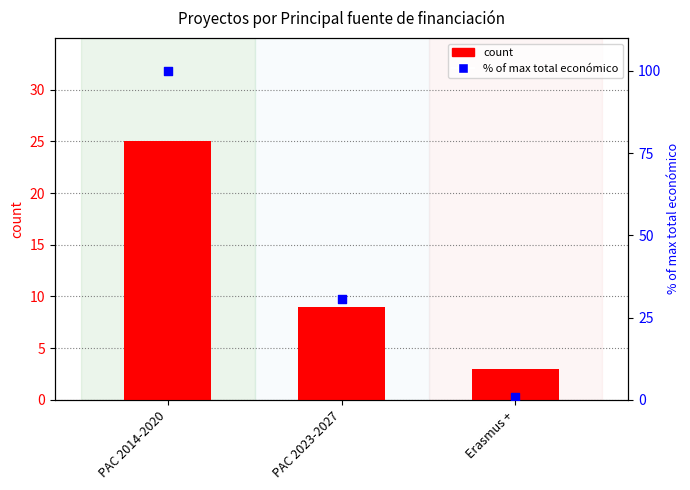

What are all the series names shown in the legend?

count, % of max total económico